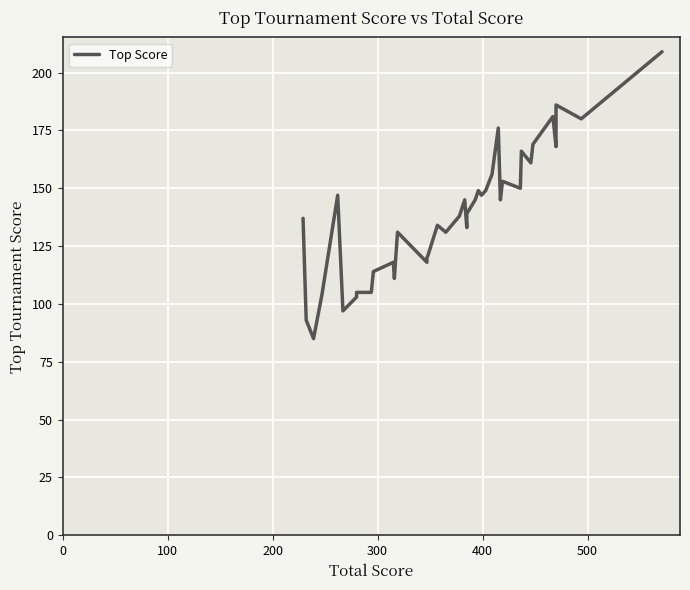

At which label is the value closest to 147?

400